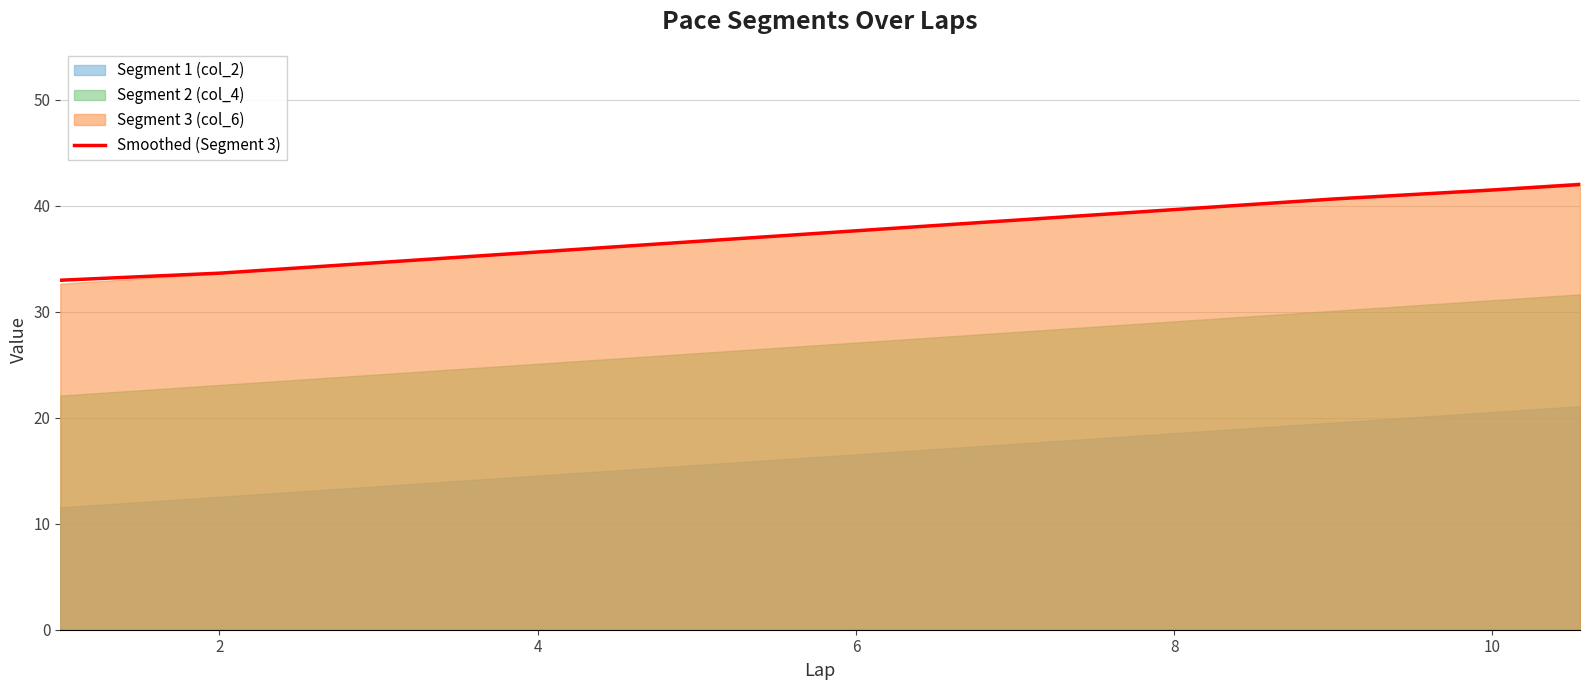

True or false: Smoothed (Segment 3) has a value of 41.5 at 10.

True